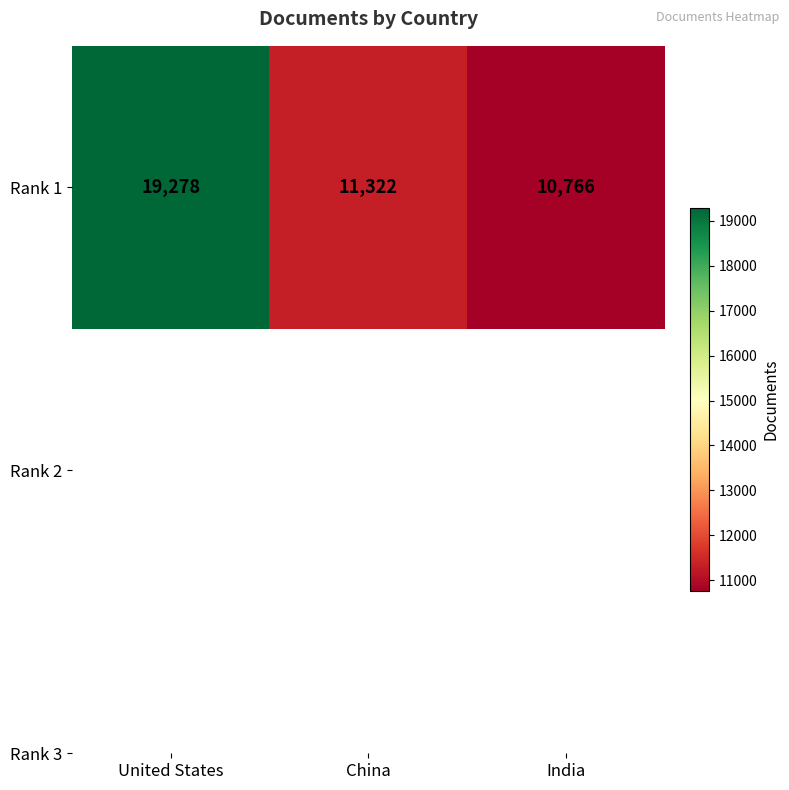

What is the ratio of the value at India to the value at United States?

0.6